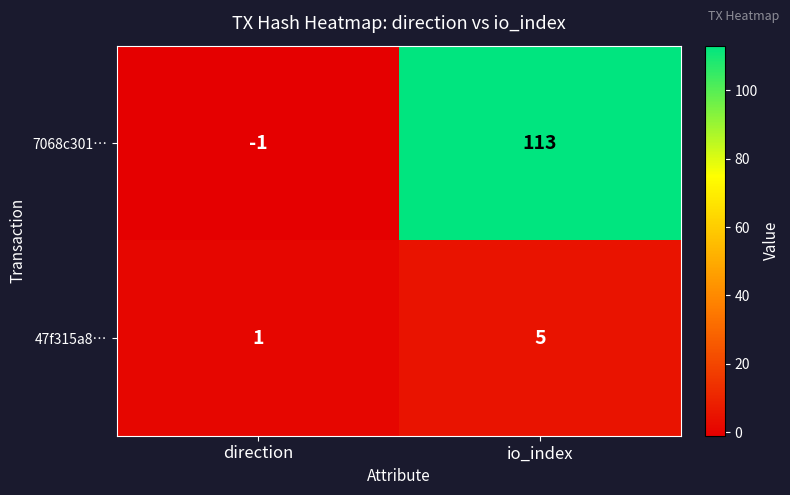

At which label is 7068c301… closest to 56?

direction